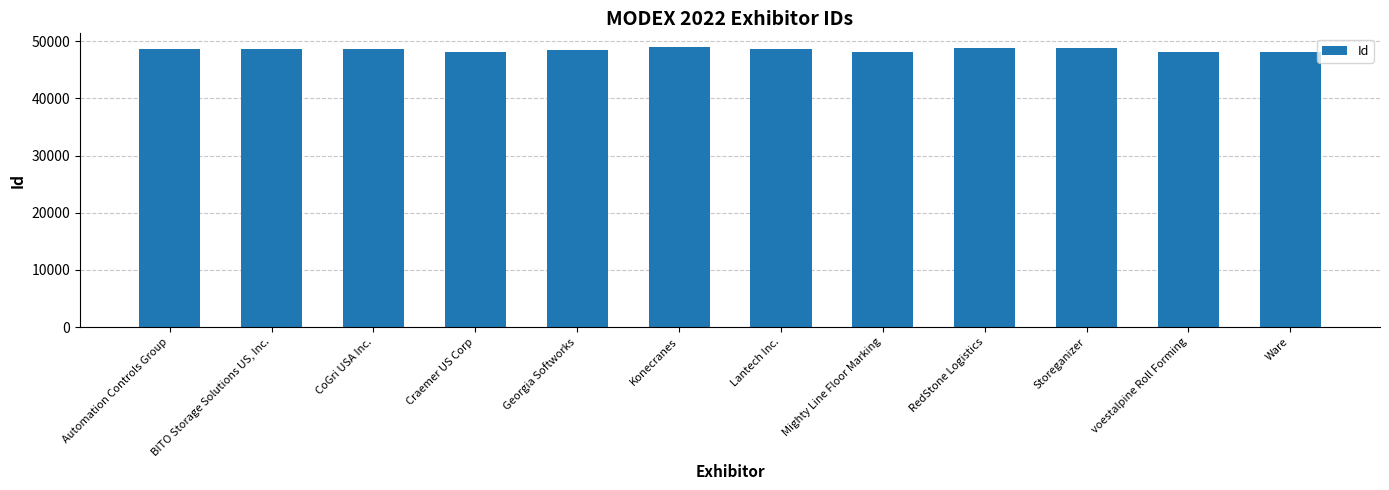

How many bars are there in total?

12